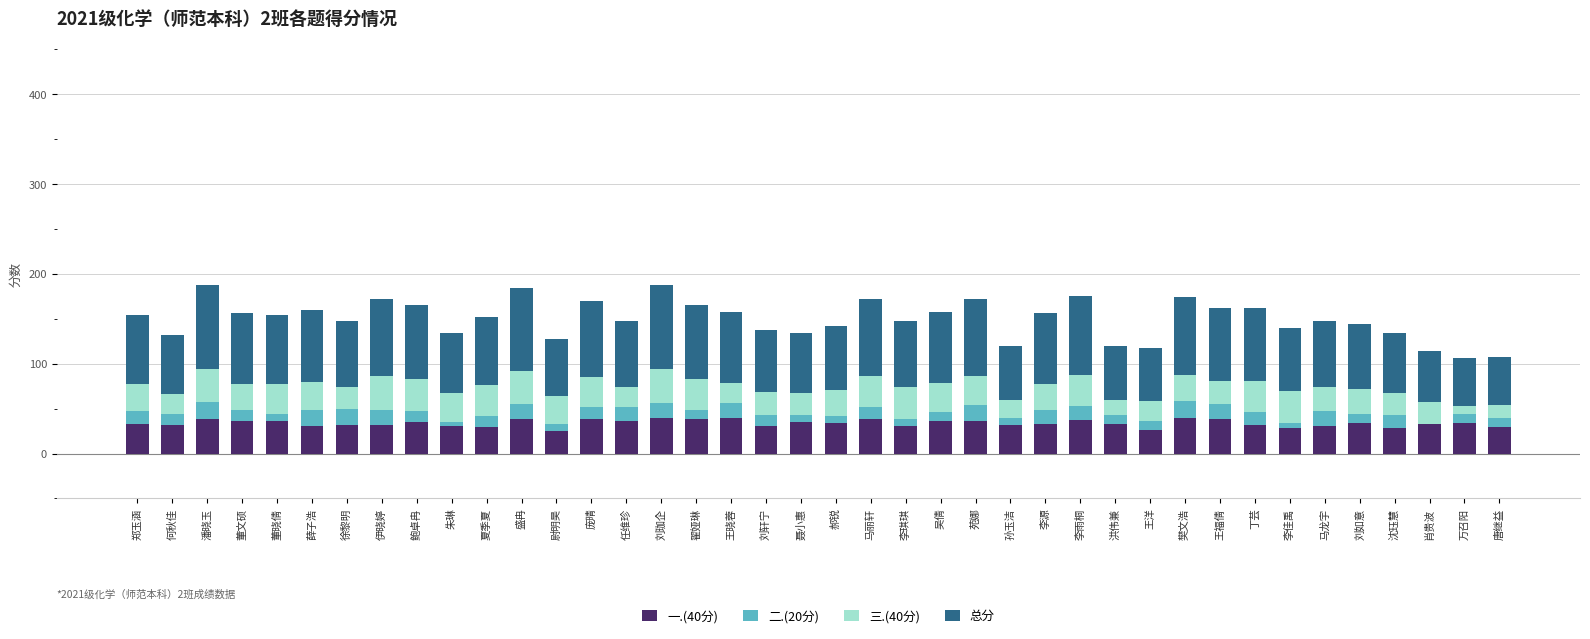

The 一.(40分) series shows 52 at 孙玉洁. True or false?

False